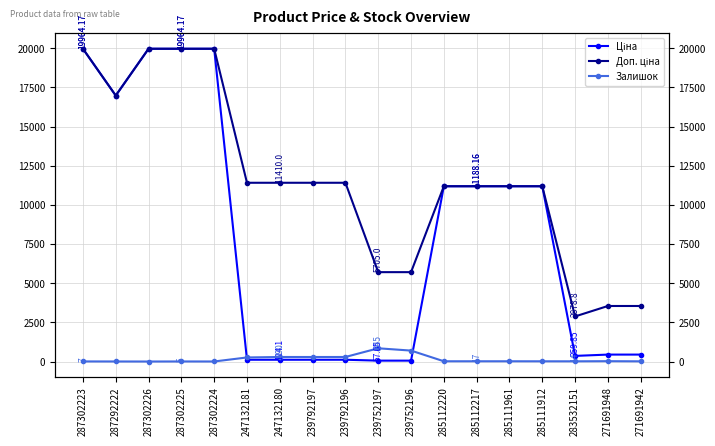

What is the average value of the Ціна series?

7966.8